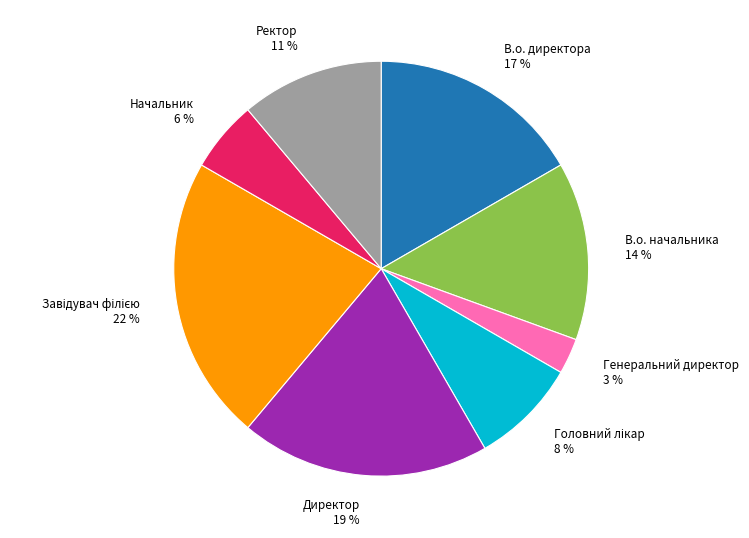

Approximately how many times larger is the value at Ректор compared to Директор?

0.6